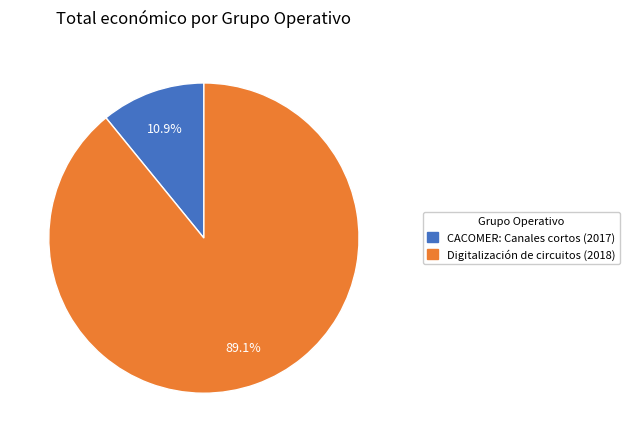

To the nearest percent, what is the average slice percentage?

50%